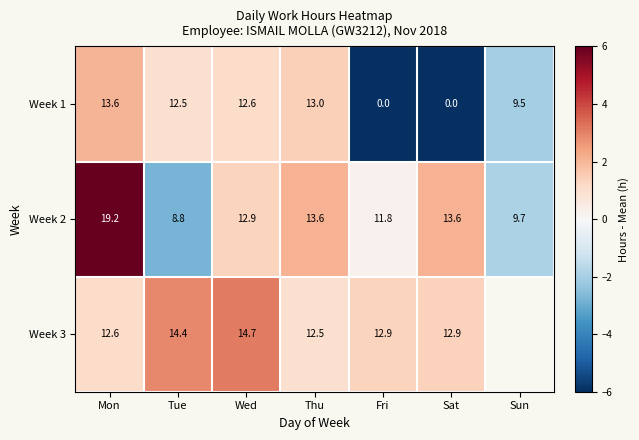

Where is Week 3 nearest to the value 2?

Sat